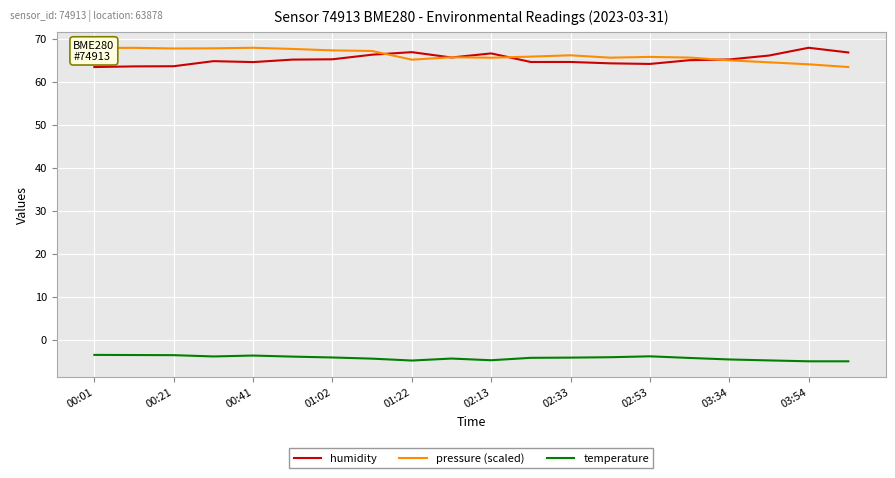

What is the greatest value displayed?

67.9